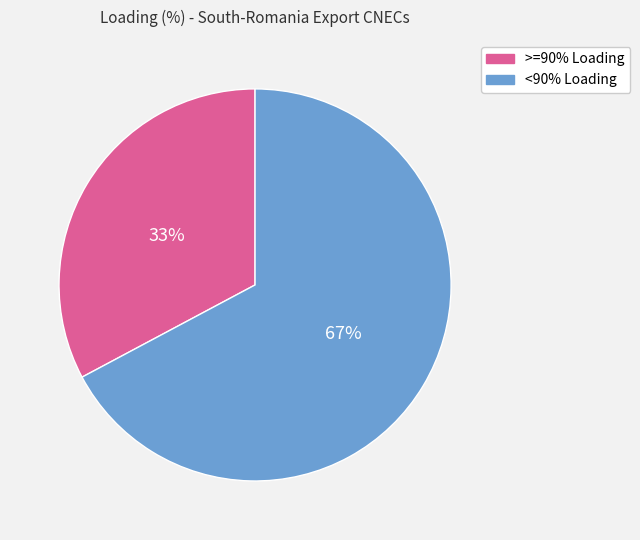

What is the ratio of the value at <90% Loading to the value at >=90% Loading?

2.0